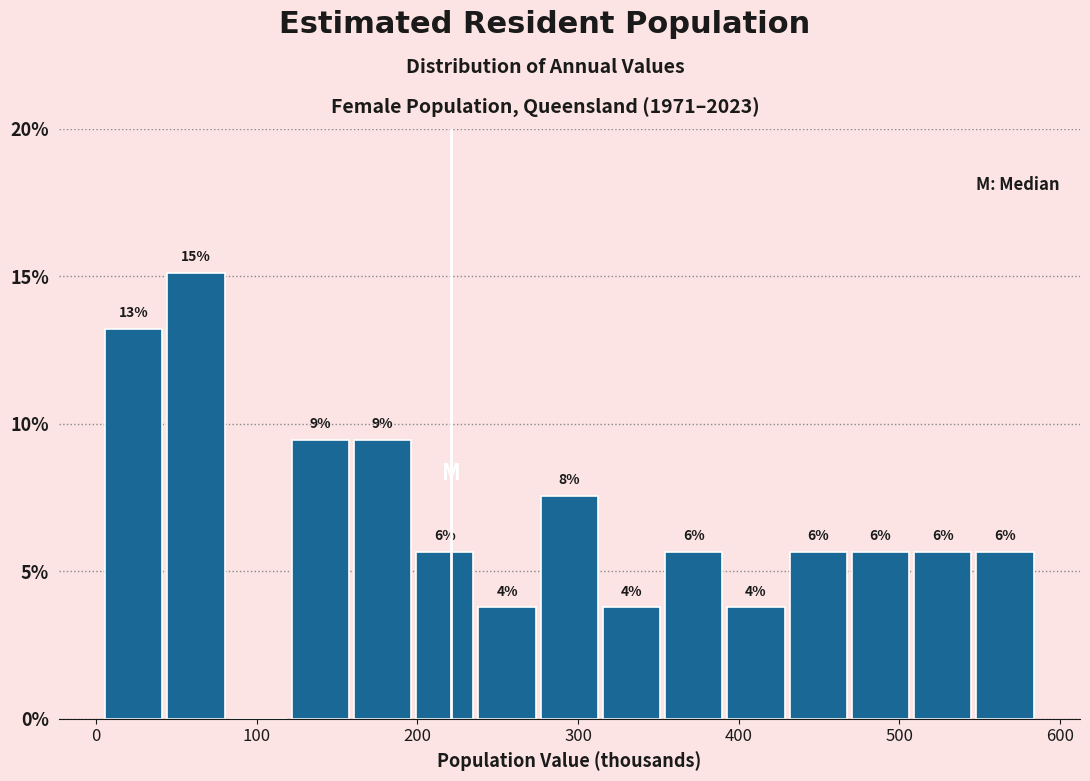

Around what value on the x-axis is the tallest bar? Give the approximate position of its centre, as read against the axis.

60